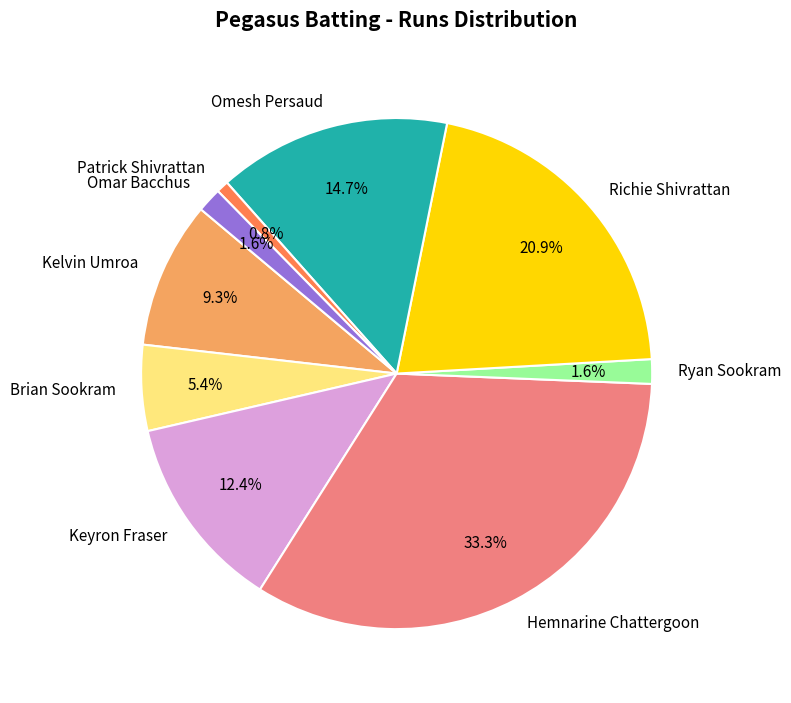

To the nearest percent, what percentage of the pie is Patrick Shivrattan?

1%